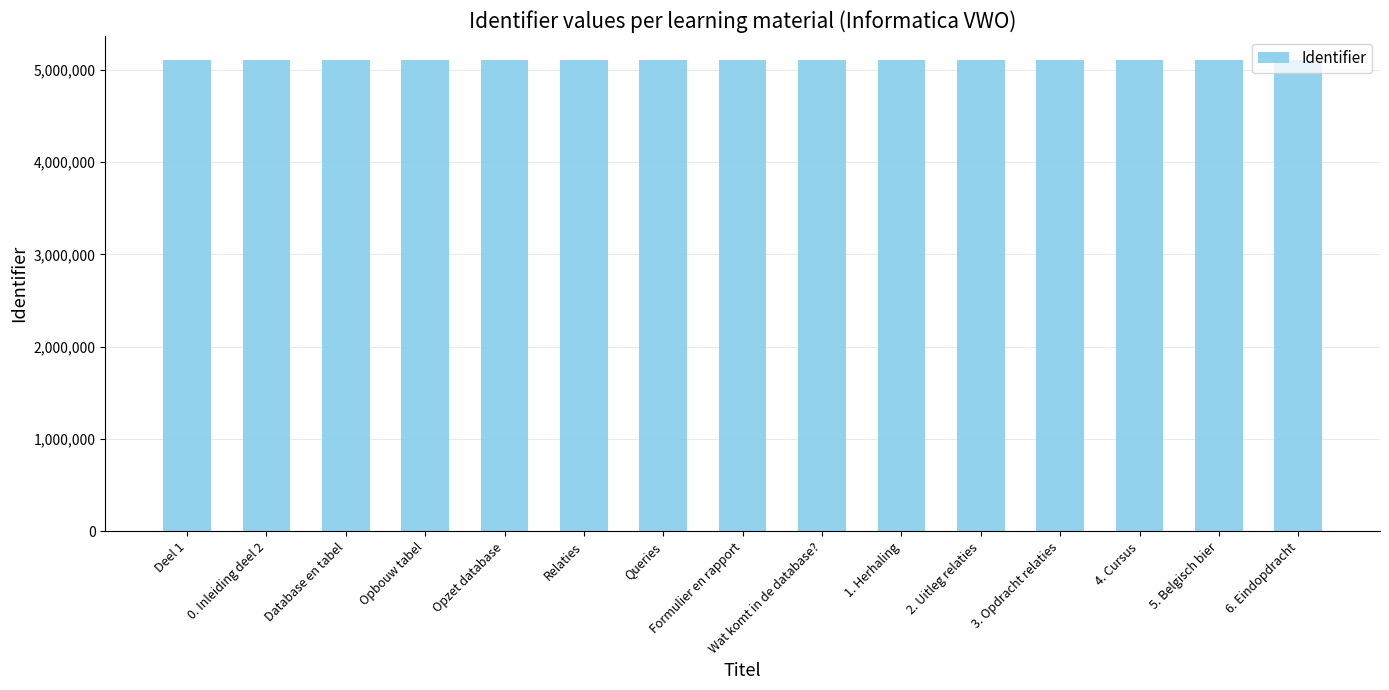

What is the ratio of the value at Opbouw tabel to the value at 5. Belgisch bier?

1.0